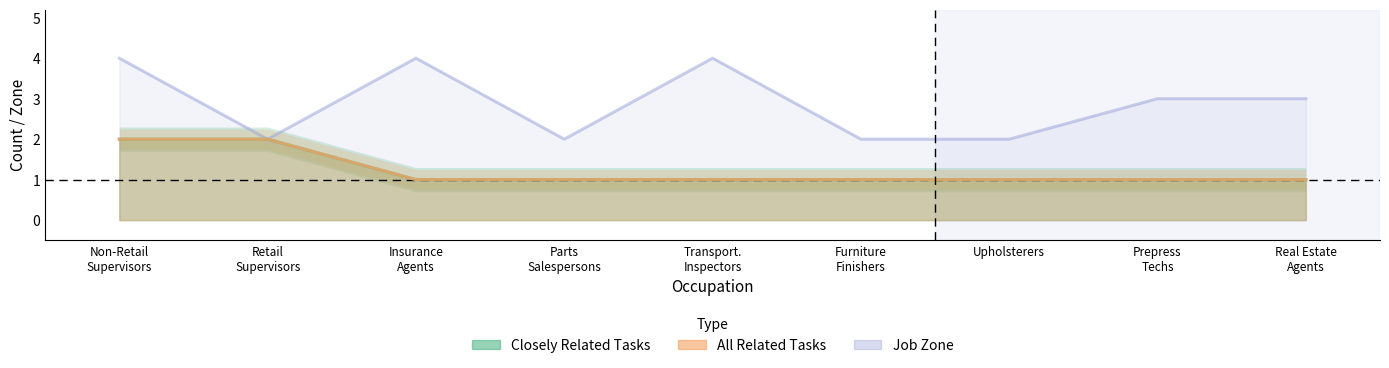

At which label does Closely Related Tasks reach its peak?

Non-Retail Supervisors